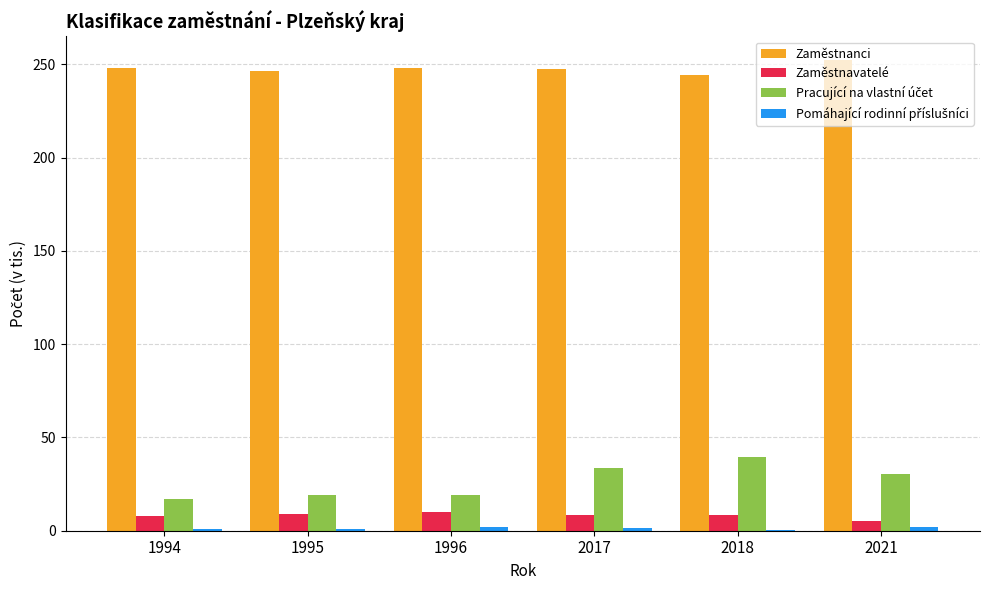

Does the chart contain stacked bars?

No